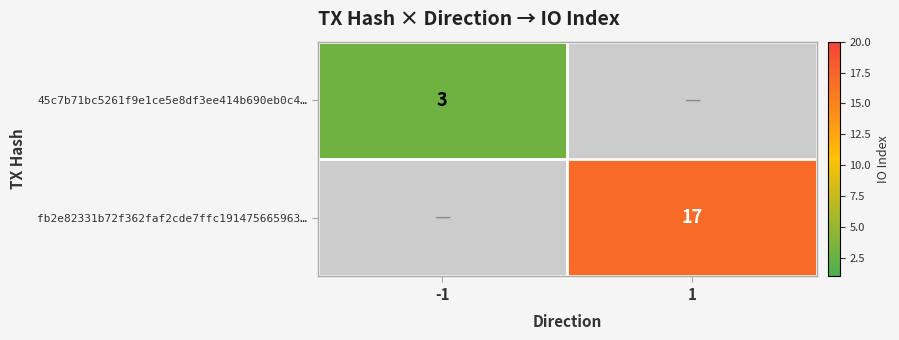

At which category is the sum across all series the highest?

1